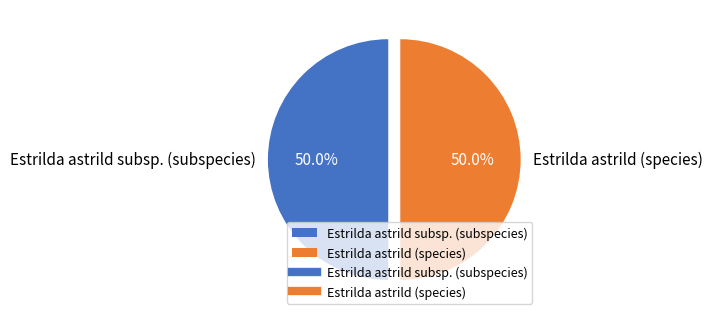

What percentage do Estrilda astrild (species) and Estrilda astrild subsp. (subspecies) together represent?

100.0%